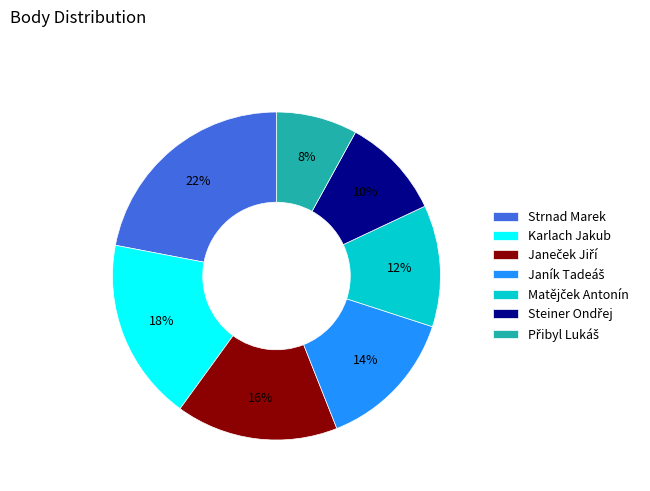

Does Strnad Marek represent more than half of the total?

No